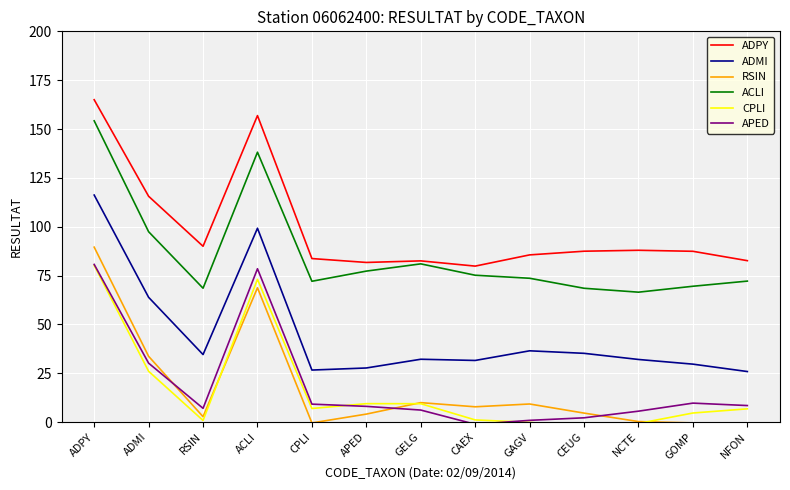

What is the difference between the CPLI values at ACLI and APED?

63.6